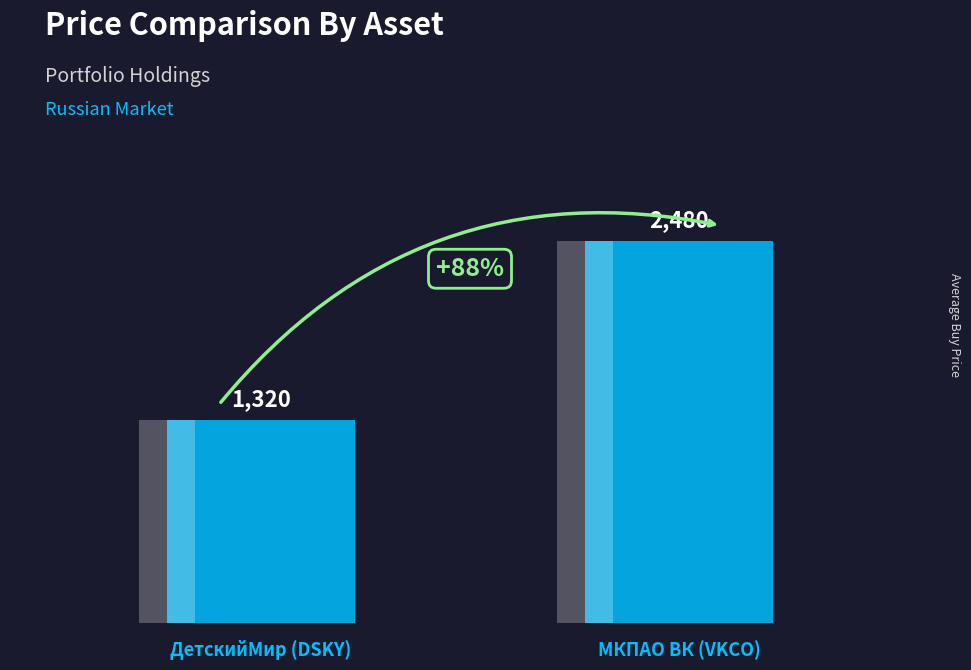

Reading left to right, list all the values displayed in this chart.

1320	2480